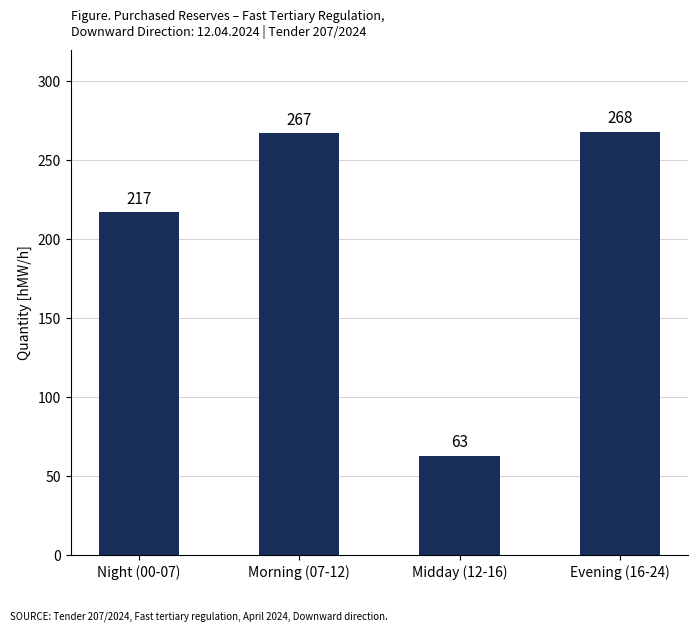

Reading right to left, list all the values displayed in this chart.

268	63	267	217